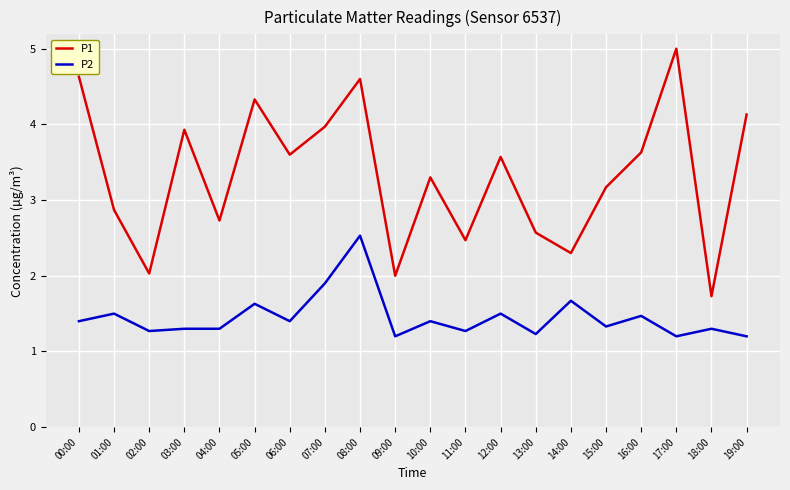

True or false: P1 and P2 cross at least once.

False